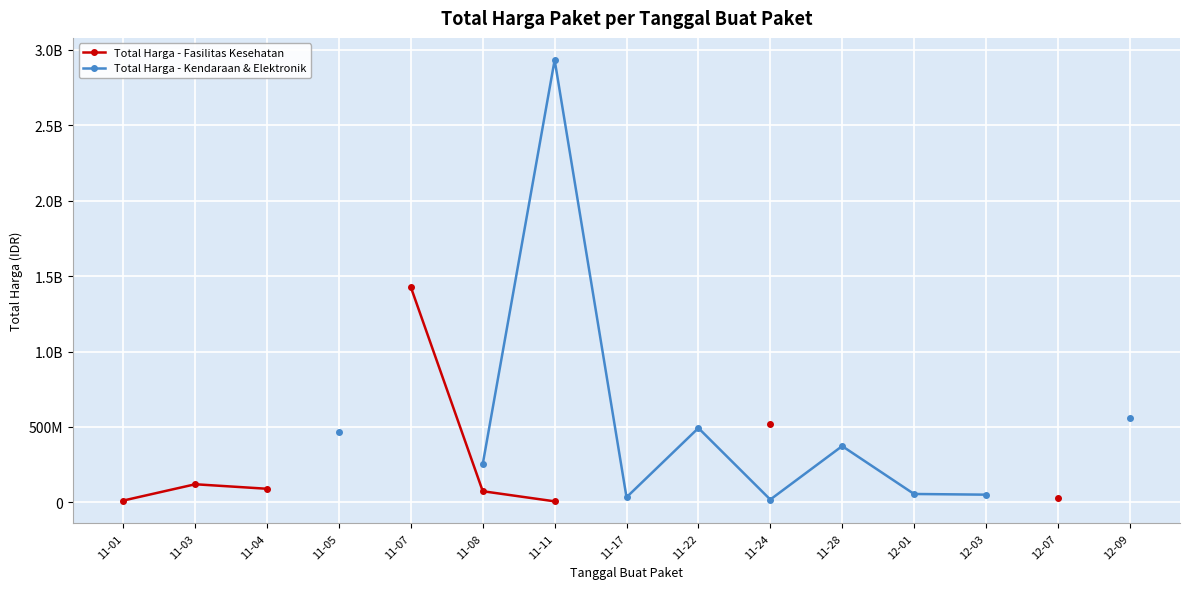

True or false: Total Harga - Fasilitas Kesehatan and Total Harga - Kendaraan & Elektronik intersect in this chart.

False